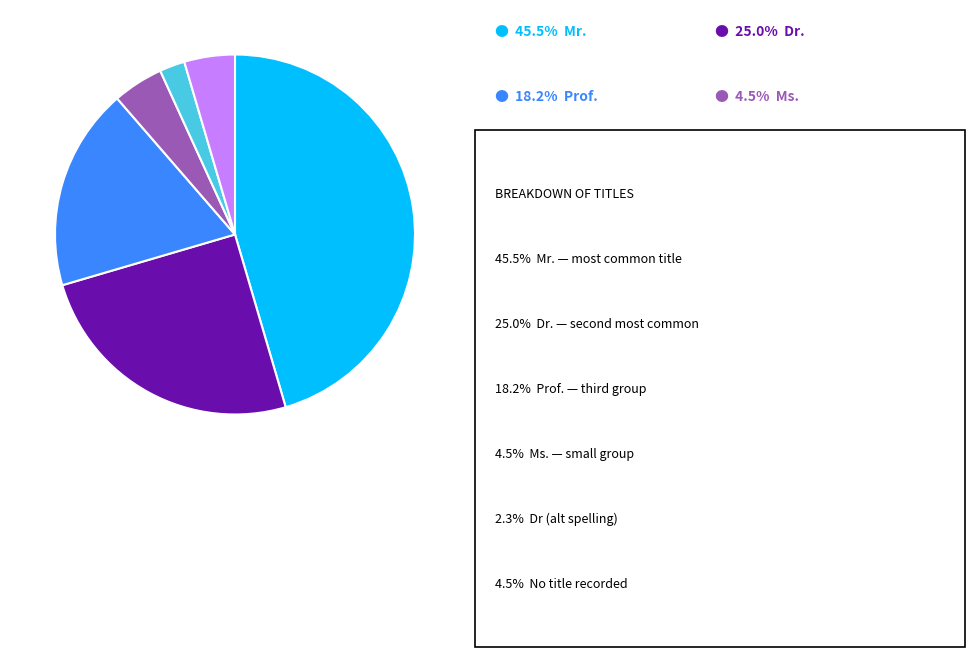

Is there any slice that represents more than half of the pie?

No